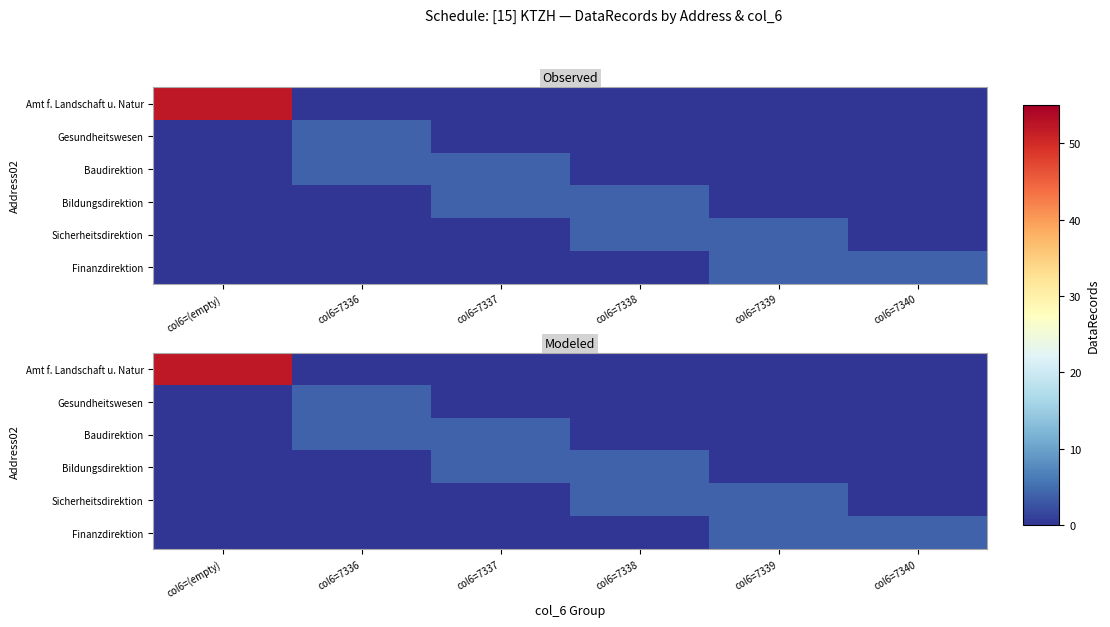

What is the highest value of the Gesundheitswesen series?

4